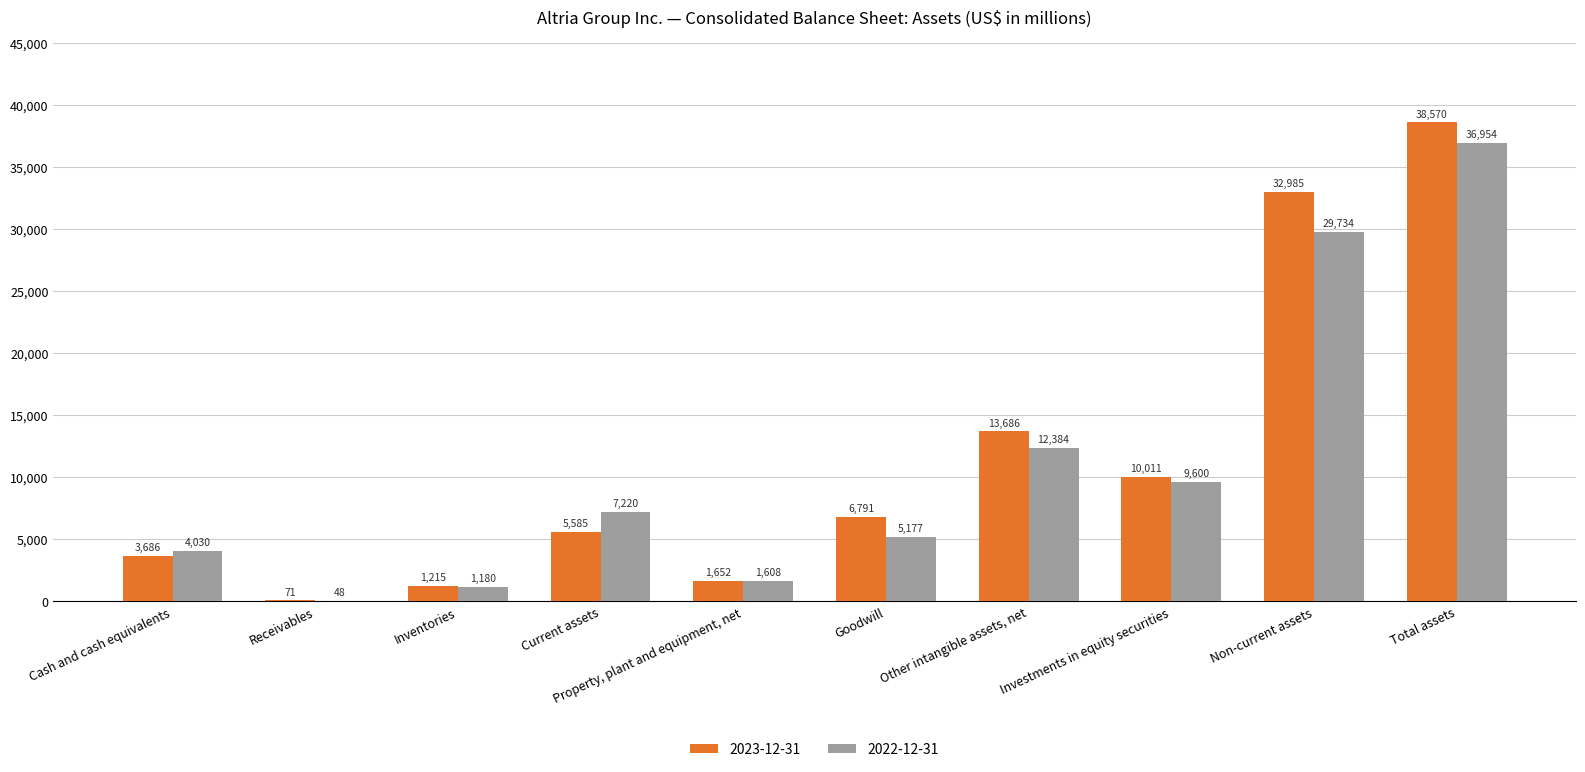

What are all the series names shown in the legend?

2023-12-31, 2022-12-31